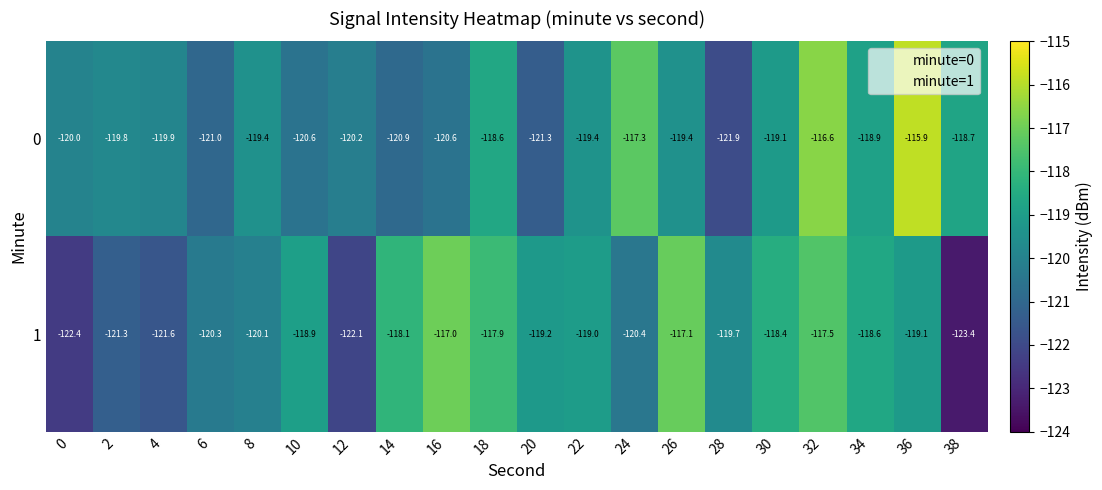

What is the difference between the maximum and second lowest values in the 1 series?

5.4